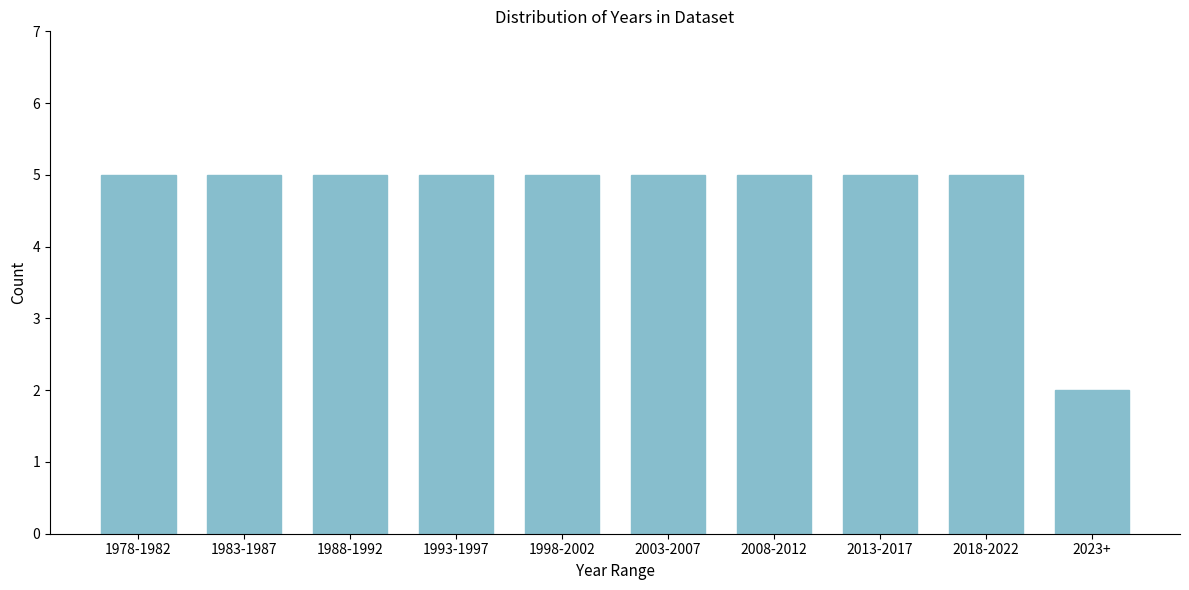

Reading right to left, extract all data points from this chart.

2	5	5	5	5	5	5	5	5	5